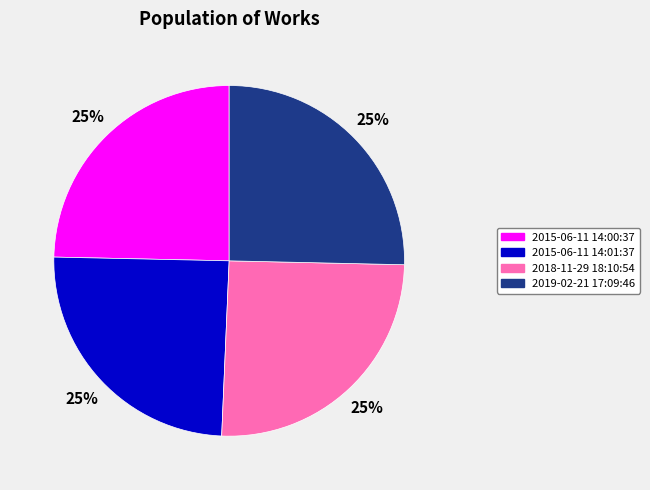

True or false: 2015-06-11 14:01:37 accounts for 18% of the total.

False